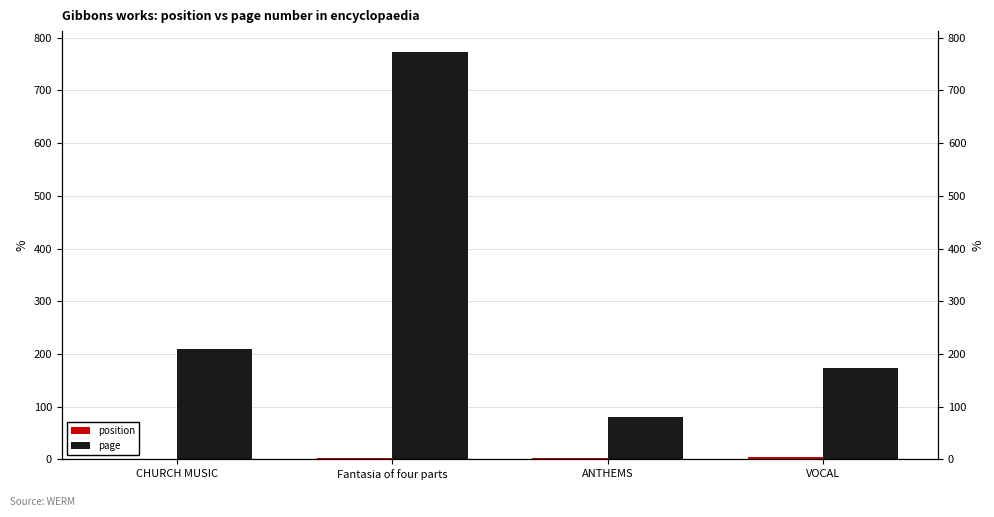

What is the minimum value for page?

80